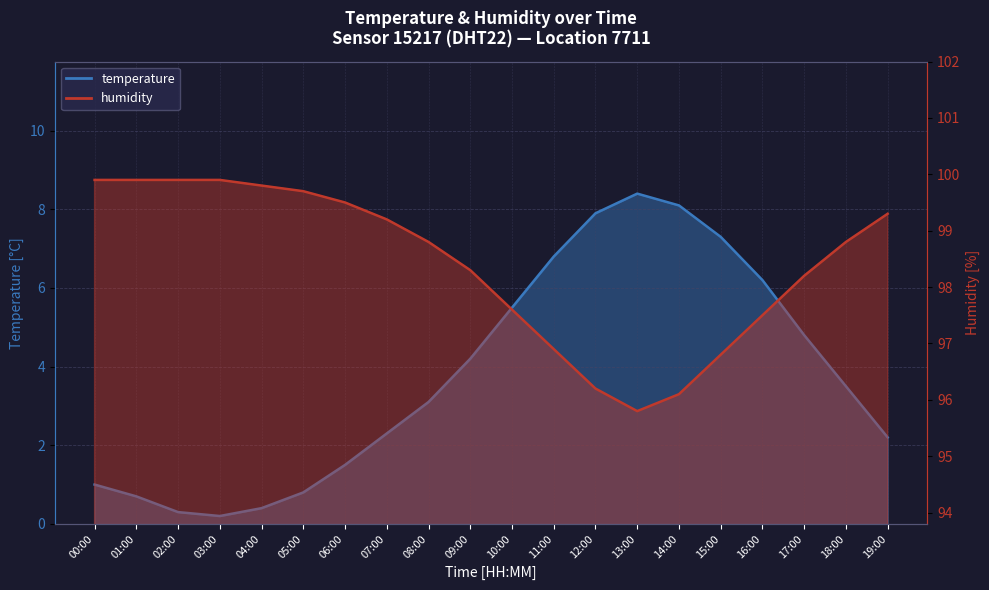

How many interior local valleys does the humidity series have?

1